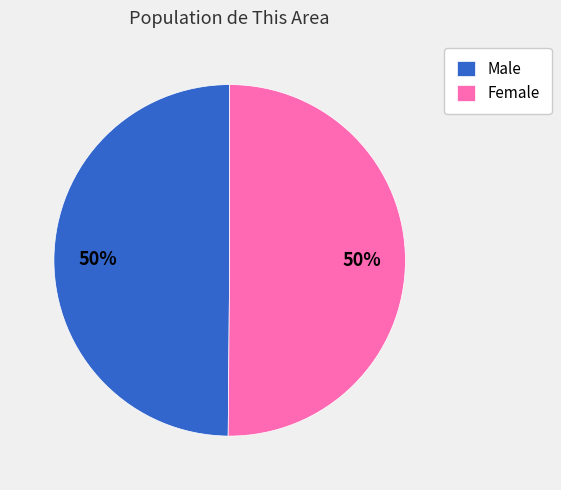

How many slices are in this pie chart?

2